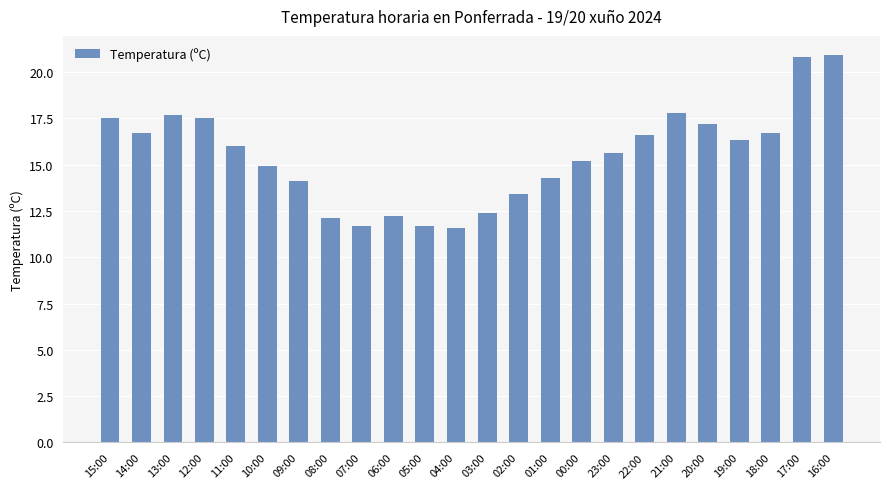

Is it true that the value at 21:00 is 11.0?

False